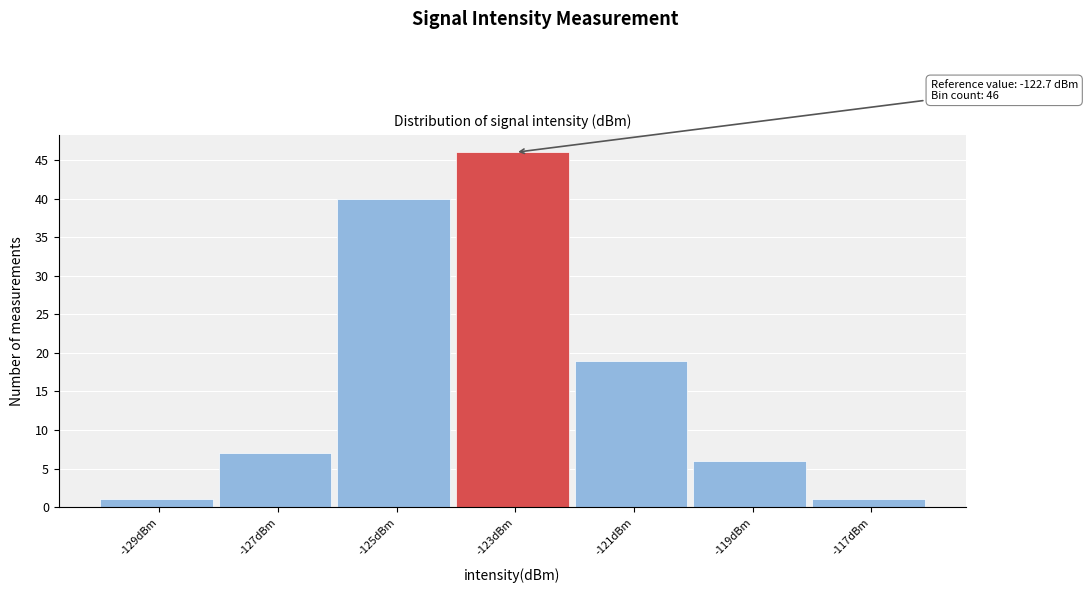

Reading right to left, what are all the values shown in this chart?

1	6	19	46	40	7	1